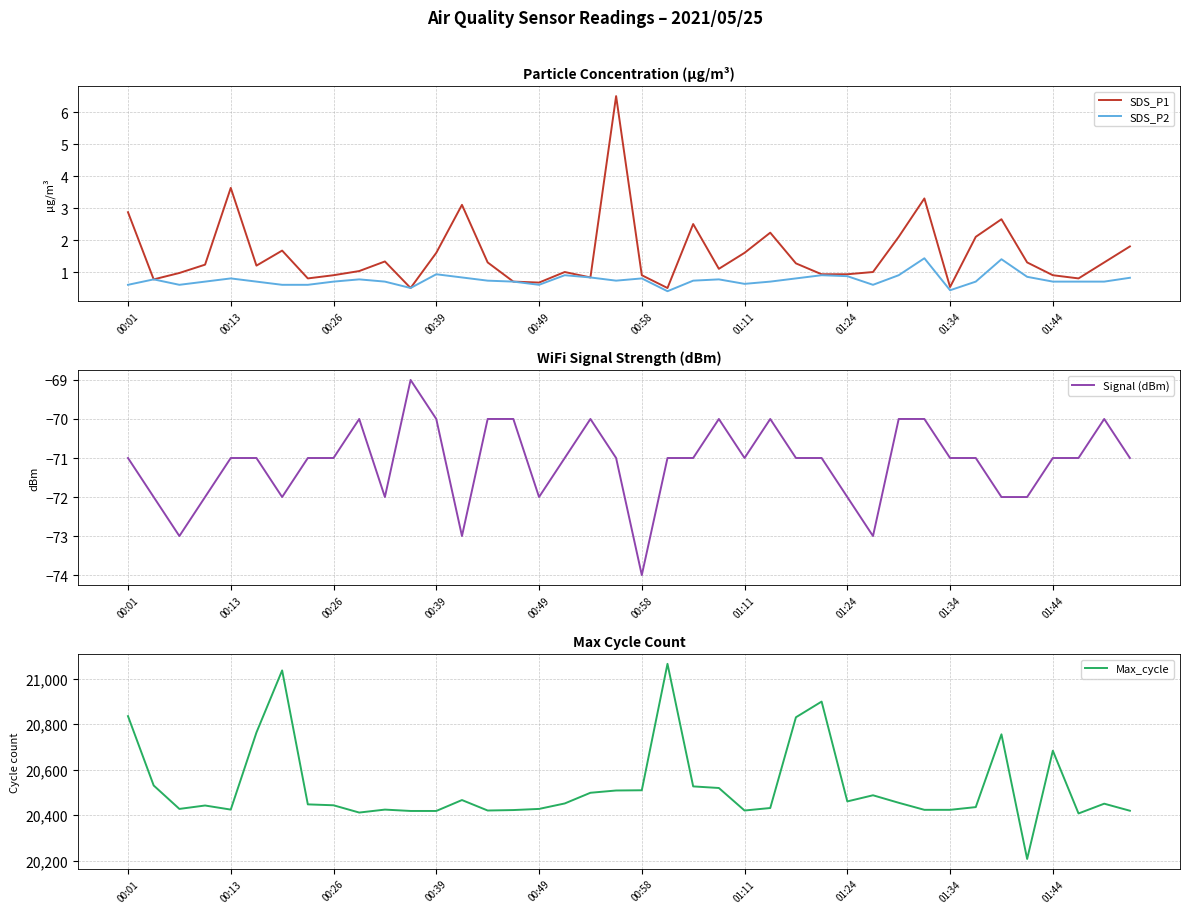

True or false: SDS_P2 has a value of 1.1 at 00:26.

False